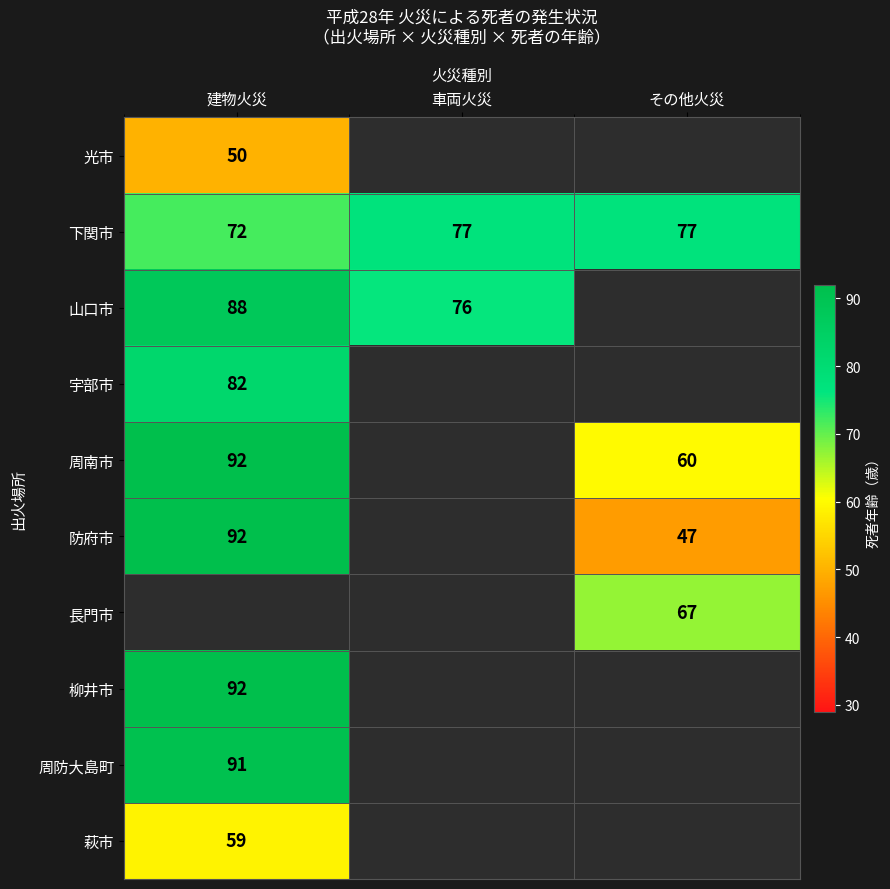

Which category has the lowest value in the 下関市 series?

建物火災